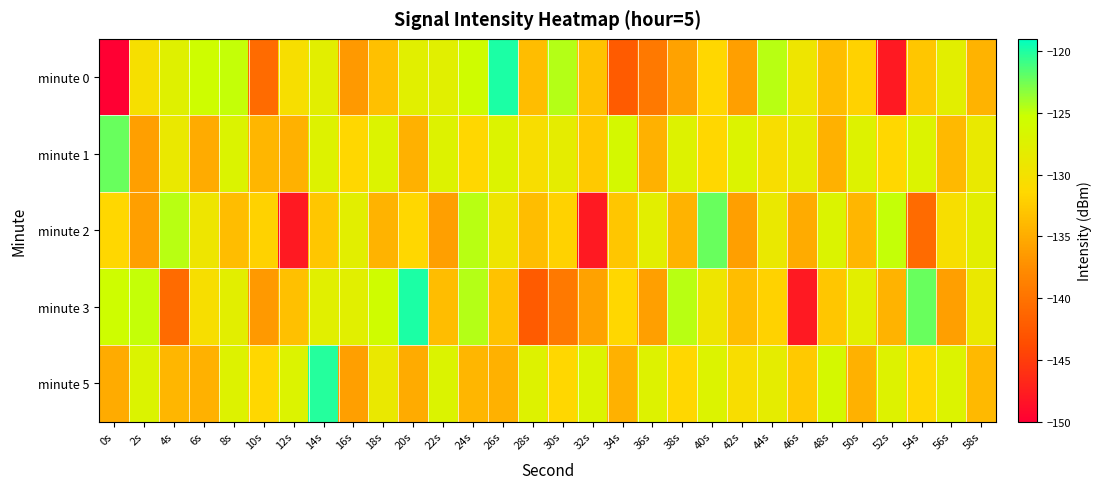

Which series has the largest total across all categories?

minute 1